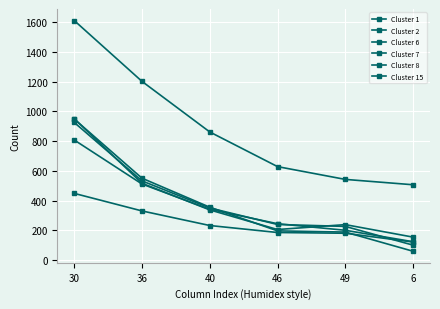

Reading left to right, list all the values displayed in this chart.

Cluster 1: 30=807	36=511	40=341	46=244	49=200	6=123
Cluster 2: 30=1610	36=1201	40=861	46=628	49=542	6=506
Cluster 6: 30=948	36=550	40=355	46=196	49=188	6=59
Cluster 7: 30=925	36=532	40=350	46=239	49=226	6=100
Cluster 8: 30=950	36=516	40=337	46=205	49=238	6=154
Cluster 15: 30=448	36=330	40=232	46=185	49=180	6=121